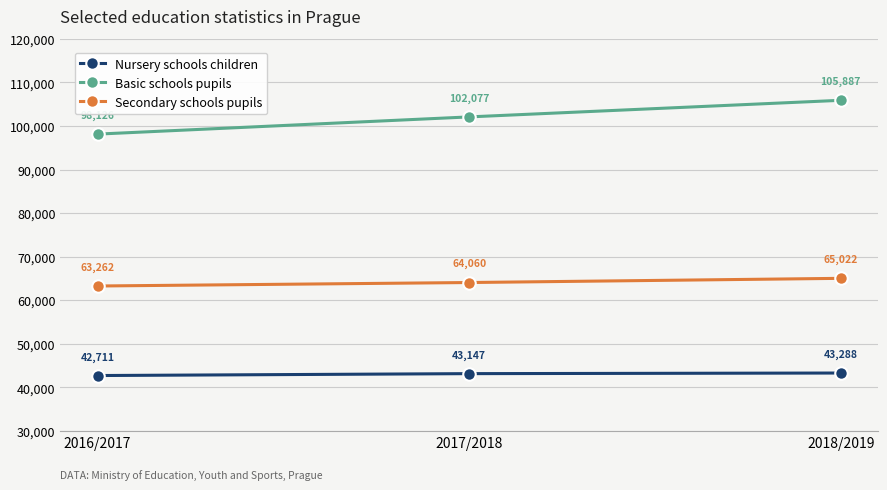

What is the minimum value for Basic schools pupils?

98126